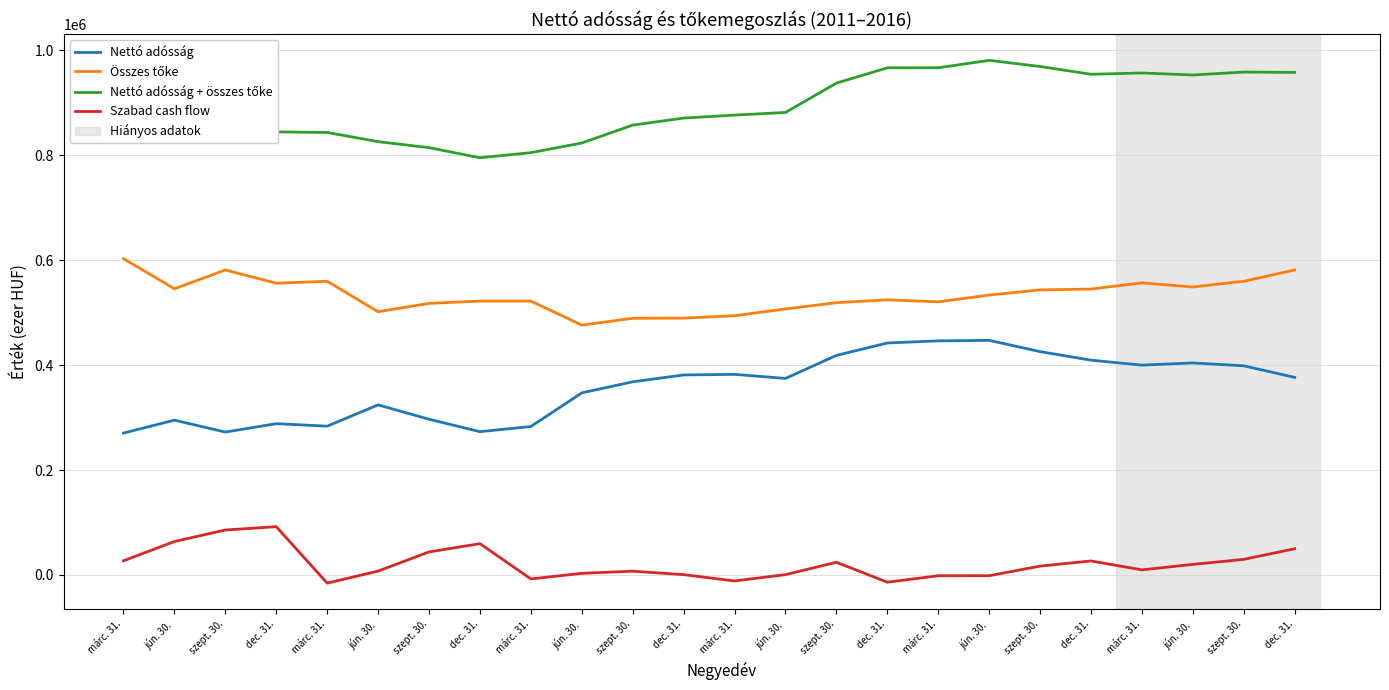

List the series in order of their peak value, lowest first.

Szabad cash flow, Nettó adósság, Összes tőke, Nettó adósság + összes tőke